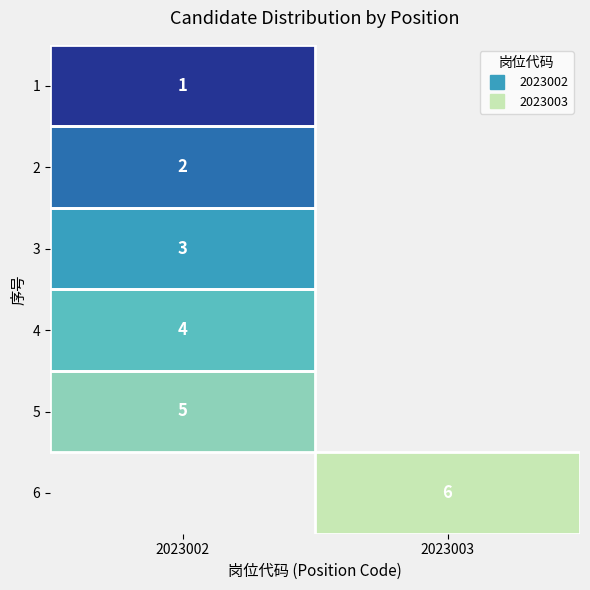

What is the greatest value displayed?

6.0